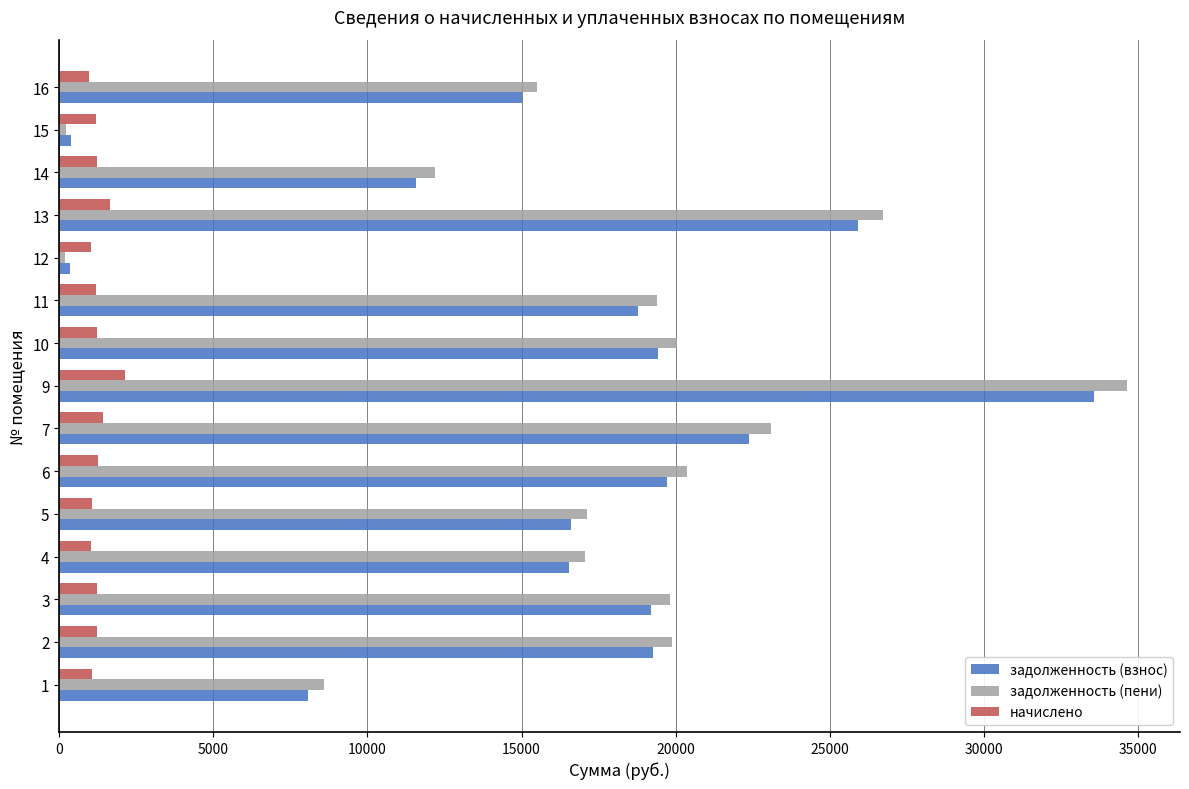

Which category has the highest value across all series?

9